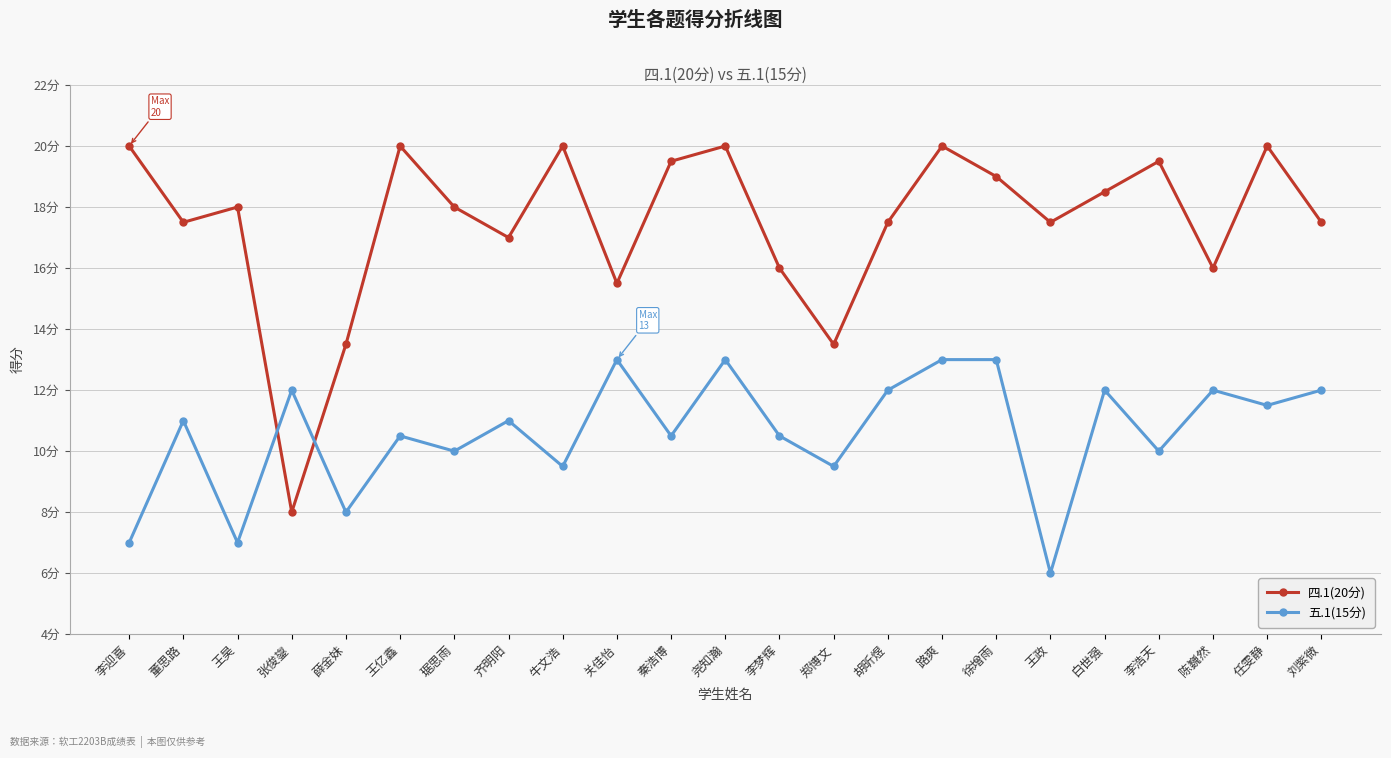

Read the 五.1(15分) value at 任雯静.

11.5